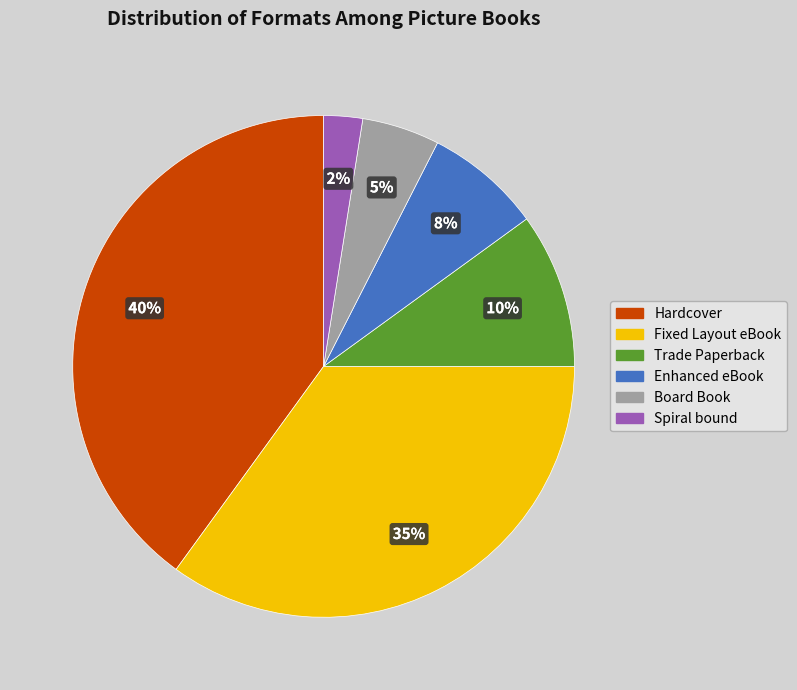

How many slices are in this pie chart?

6